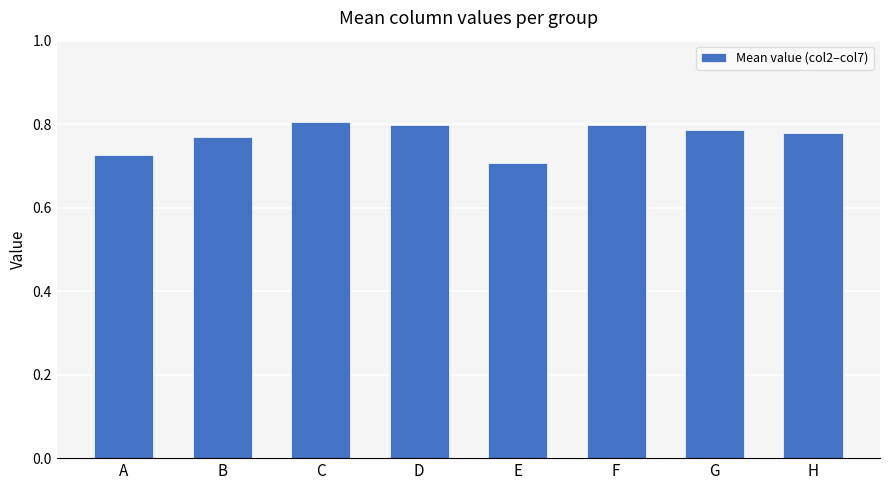

What is the sum of the values at H and E?

1.5